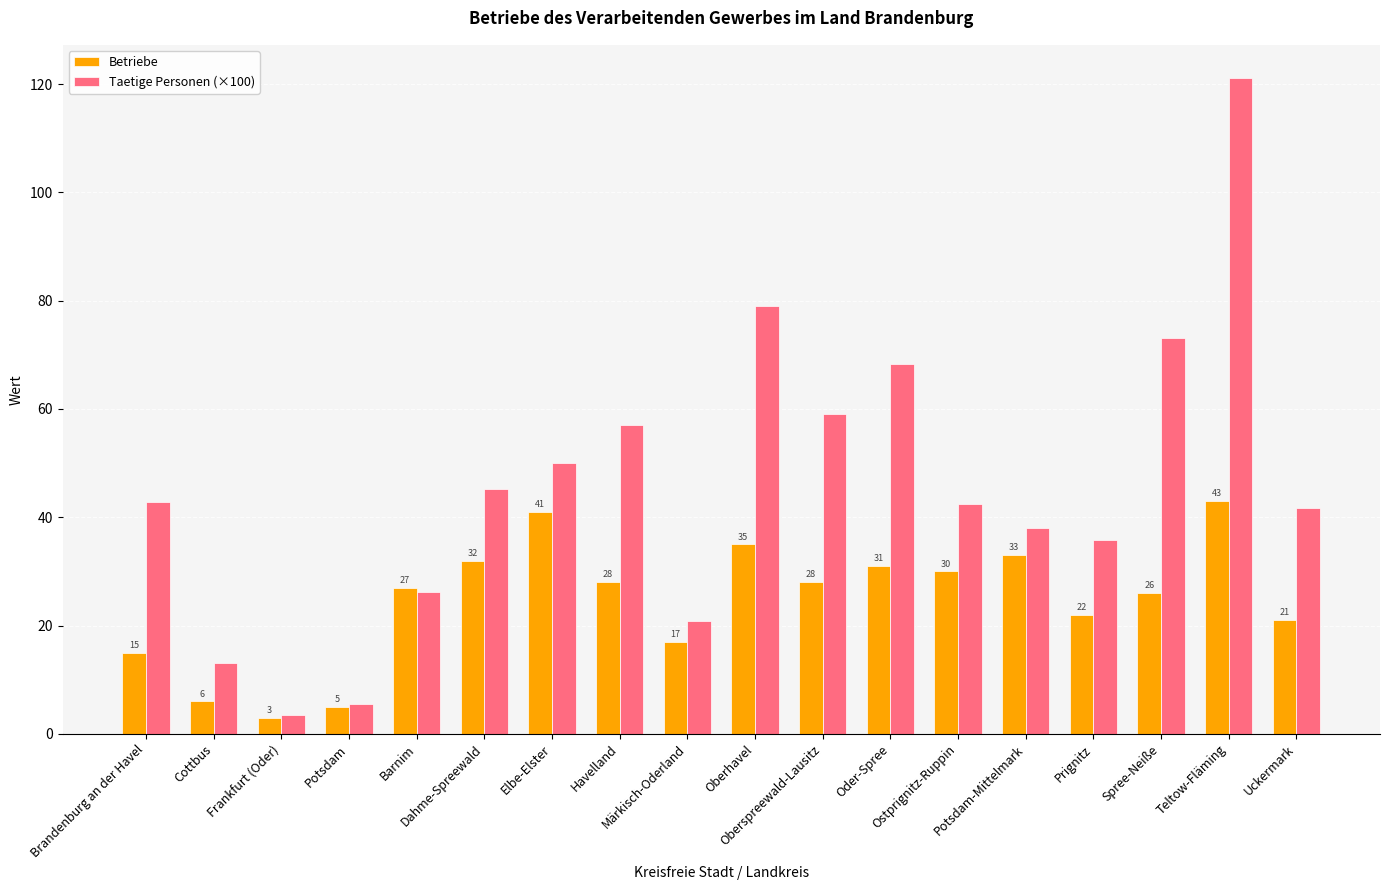

The Taetige Personen (×100) series shows 13.1 at Cottbus. True or false?

True